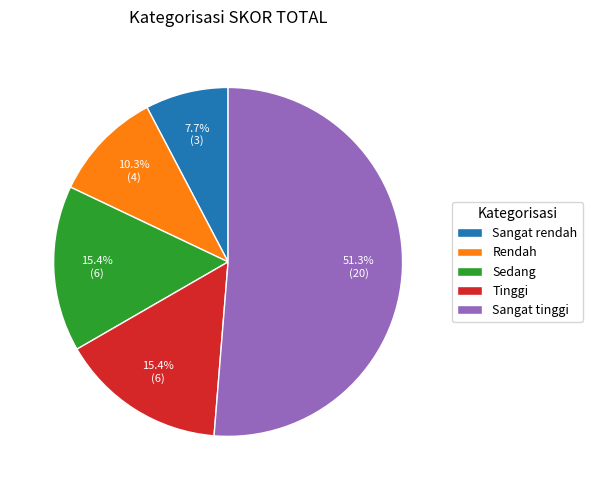

How much of the chart is everything except Sangat rendah?

92.3%